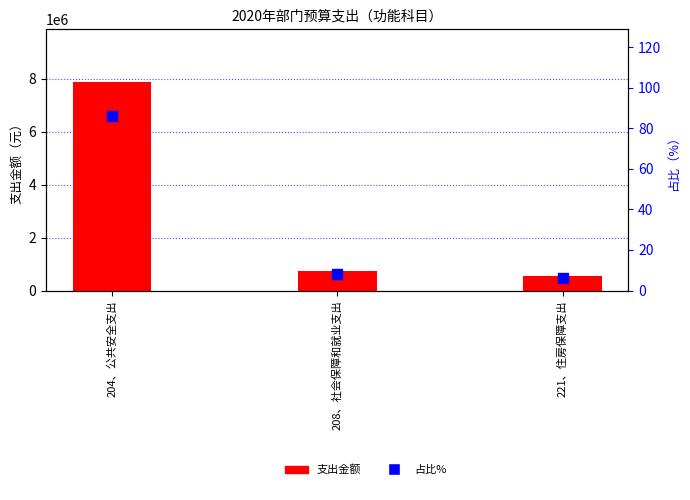

At how many categories does at least one series exceed 2559773?

1